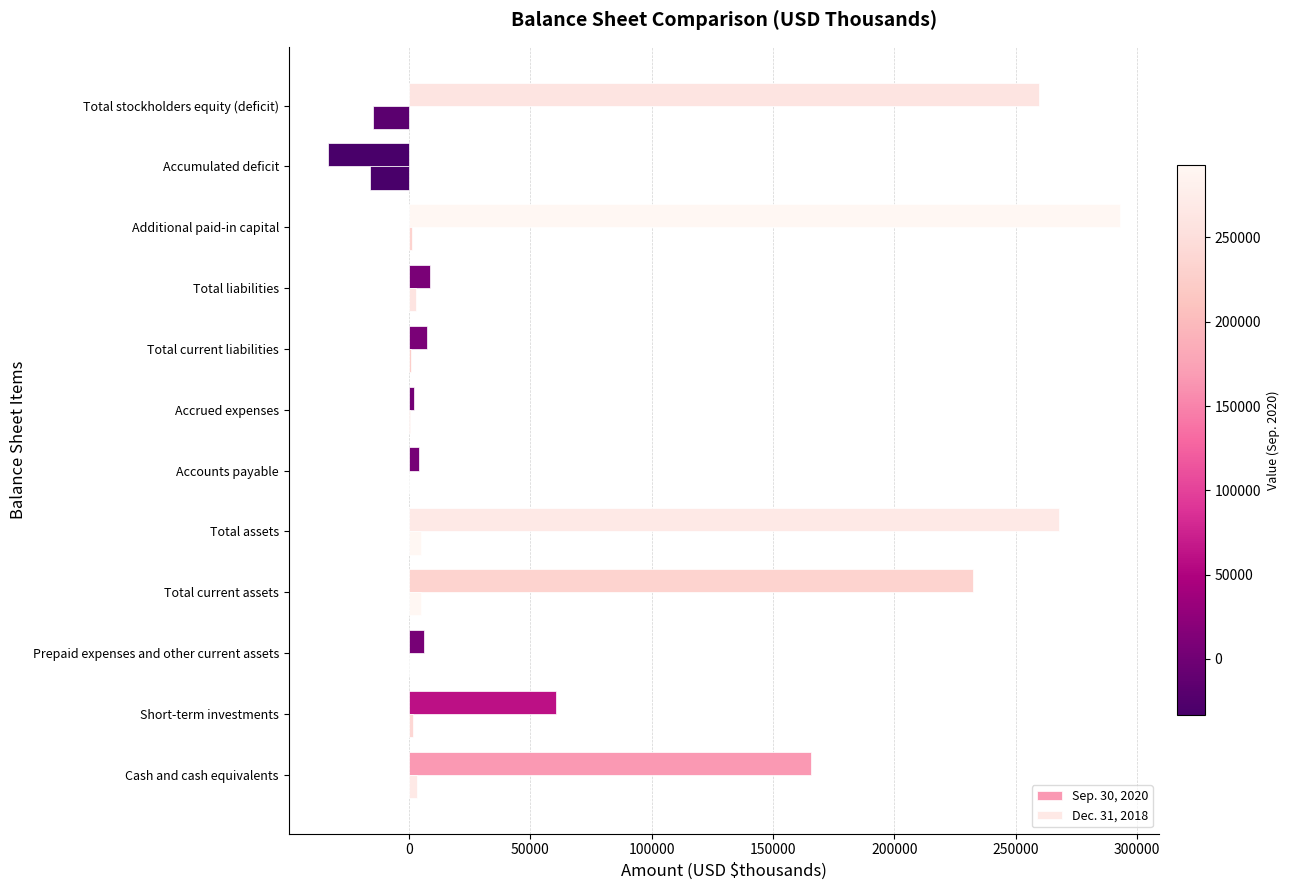

How many categories are shown in the chart?

12